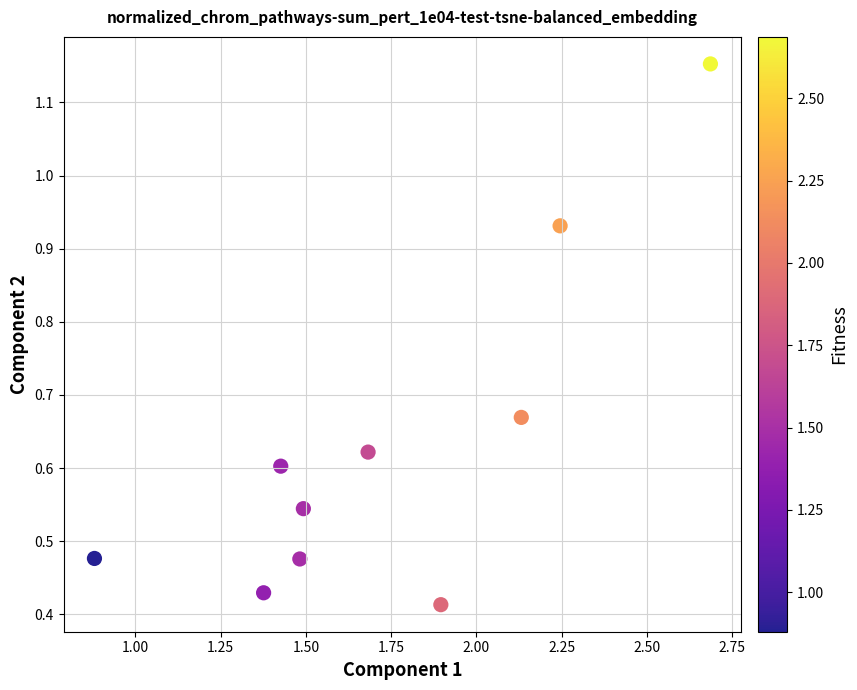

What is the average X value?

1.7